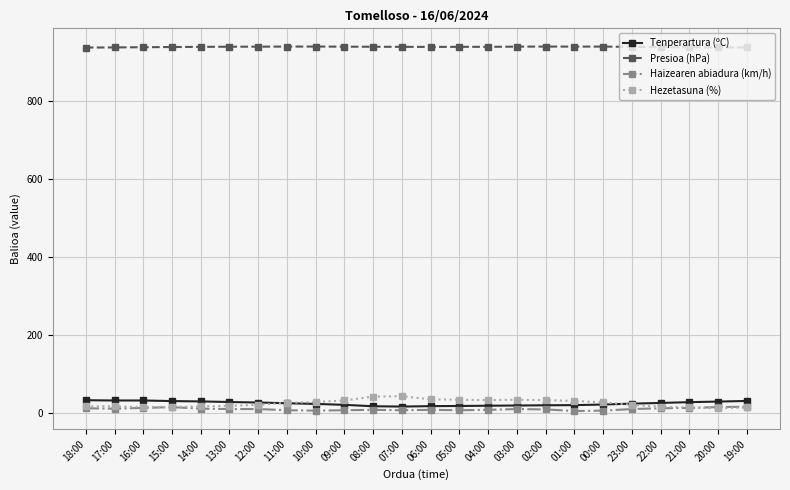

Count the number of categories in the chart.

24